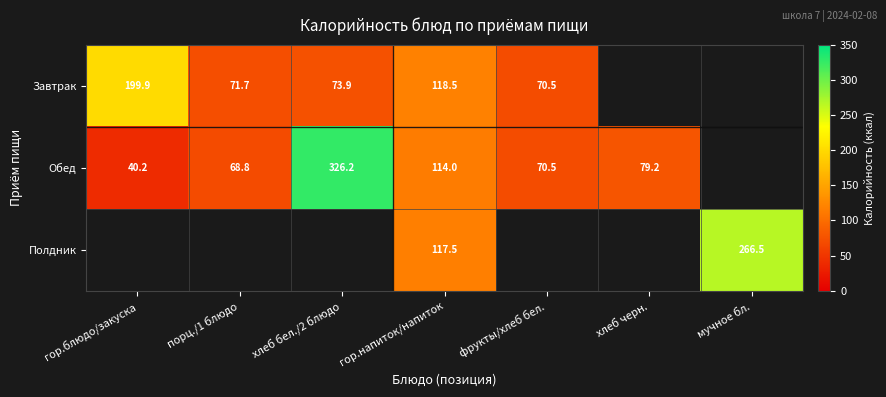

Which series has the largest range (max minus min)?

Обед